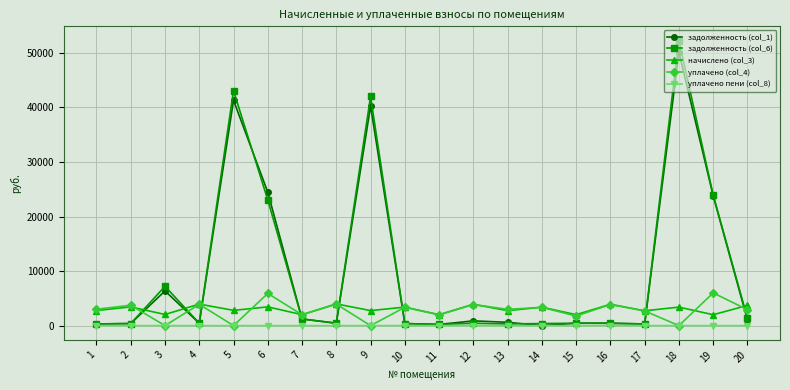

What is the value of the задолженность (col_6) point at the 3rd from the left?

7202.2